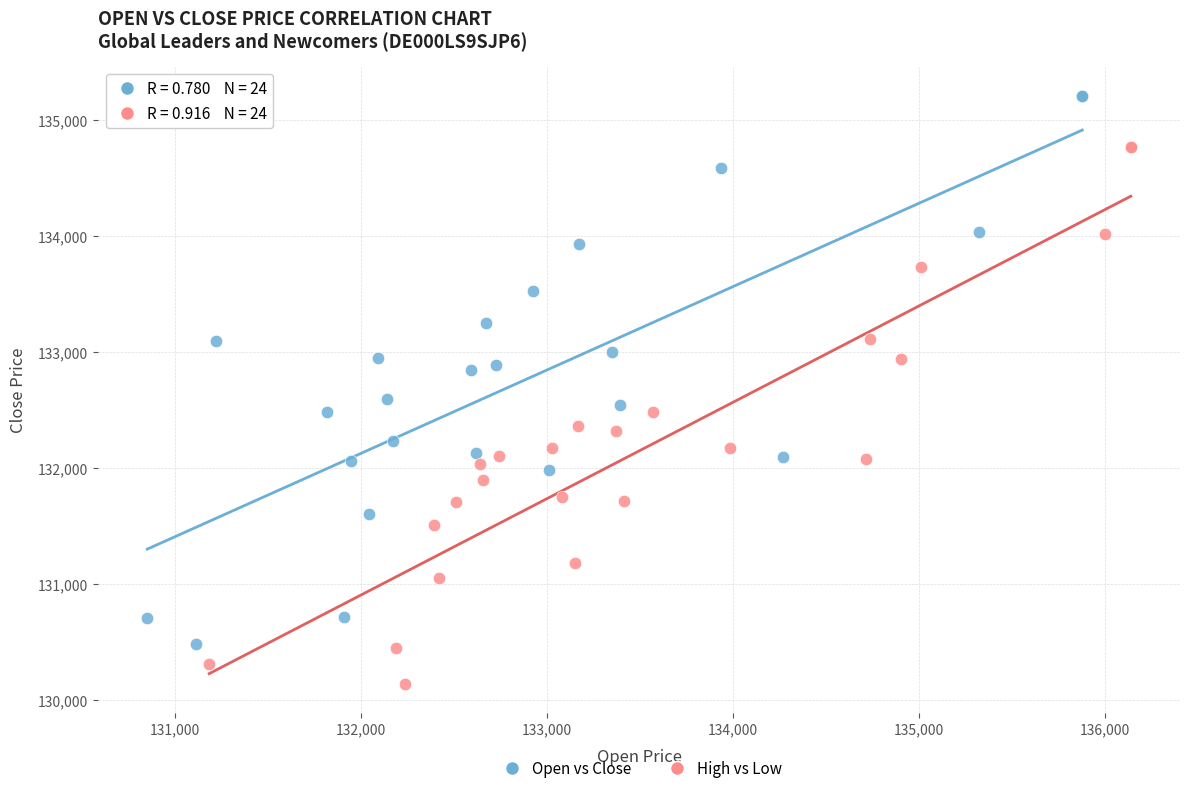

Which series contains the highest Y value?

Open vs Close